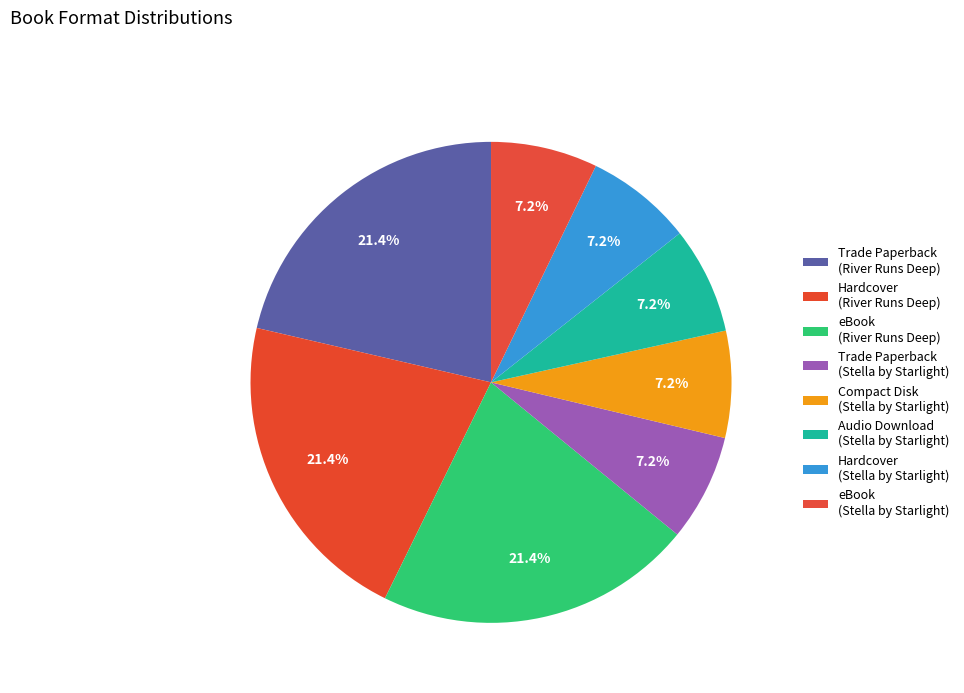

What is the total percentage of Hardcover (River Runs Deep) and eBook (River Runs Deep)?

42.7%